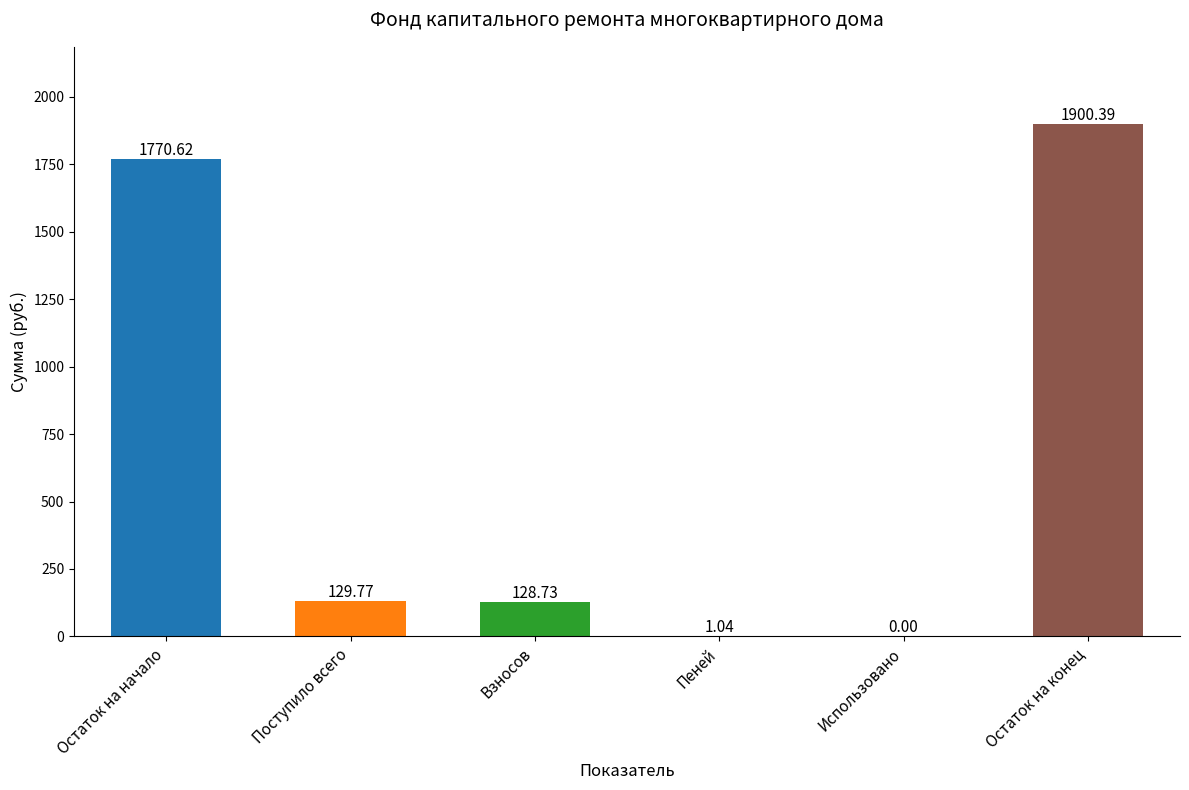

Which category has the highest value in the Итого фонд капитального ремонта series?

Остаток на конец